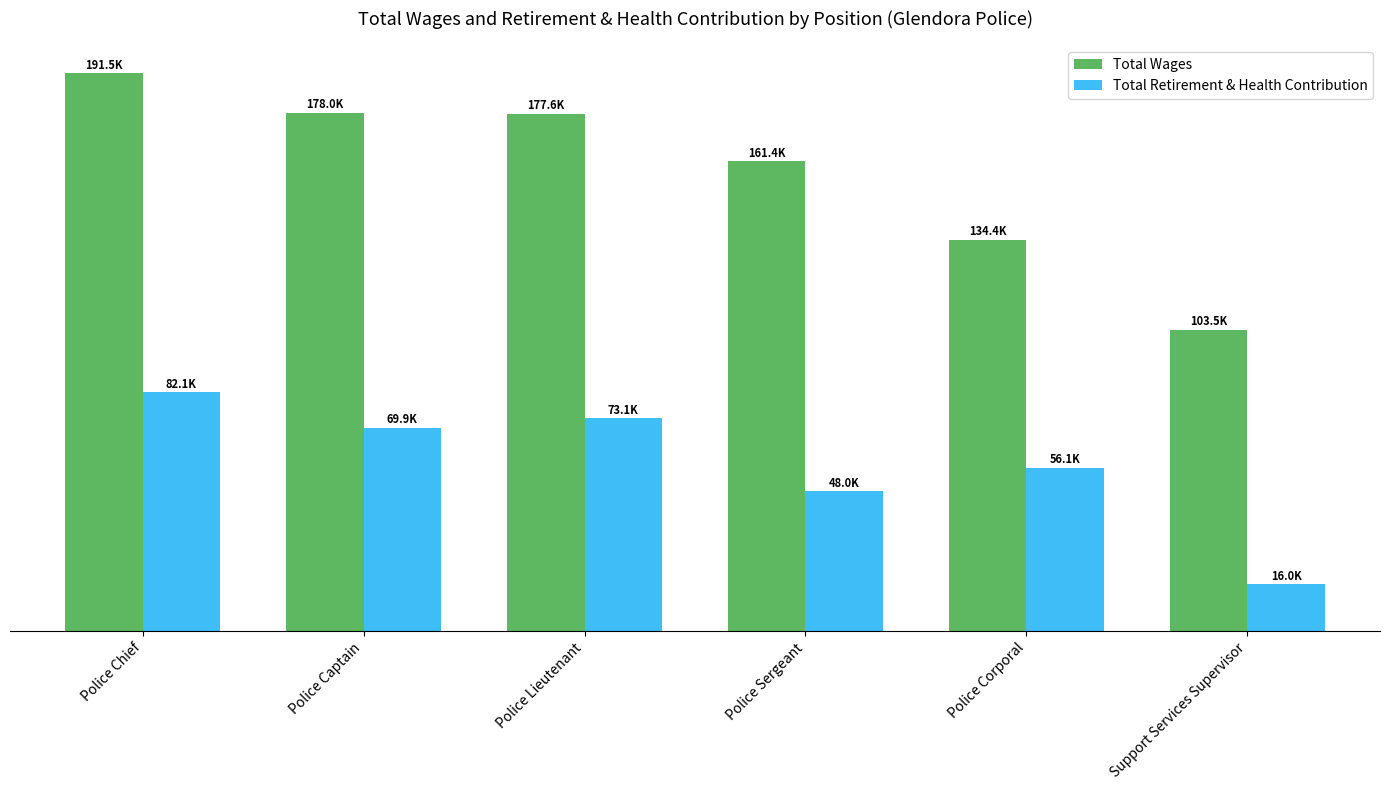

True or false: Total Wages has a value of 161352 at Police Sergeant.

True